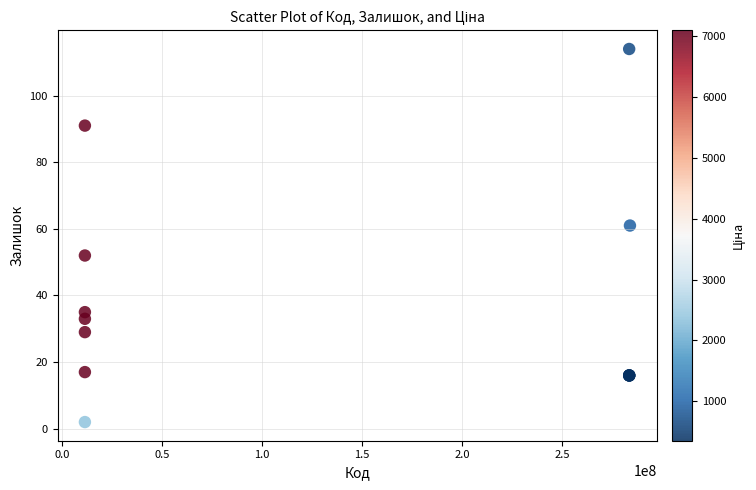

What Y value in the scatter plot is closest to 58?

61